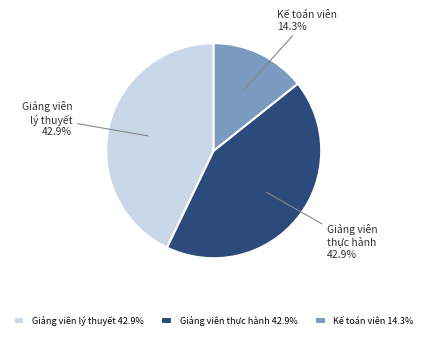

Is there any slice that represents more than half of the pie?

No